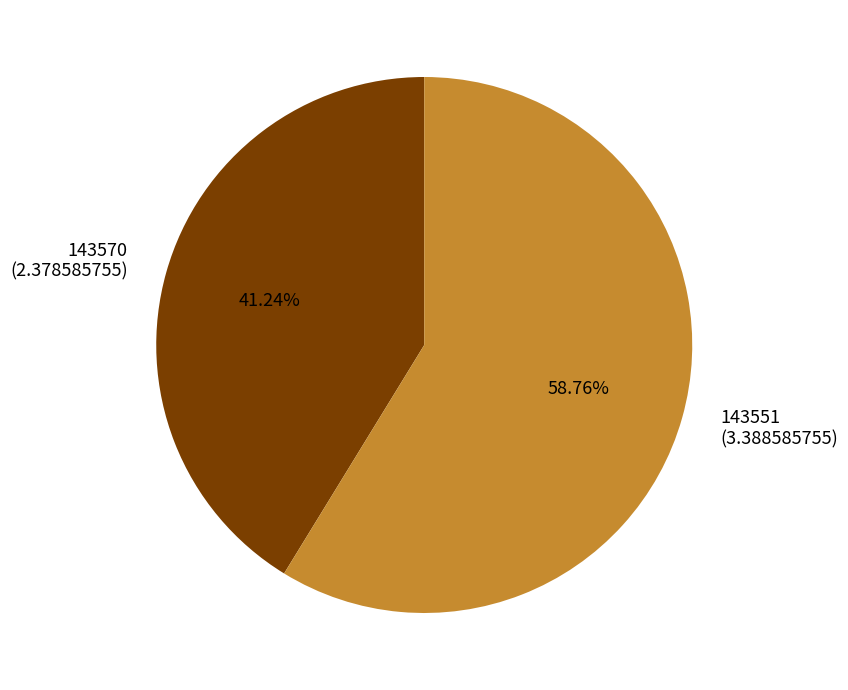

To the nearest percent, what percentage of the pie is 143551?

59%